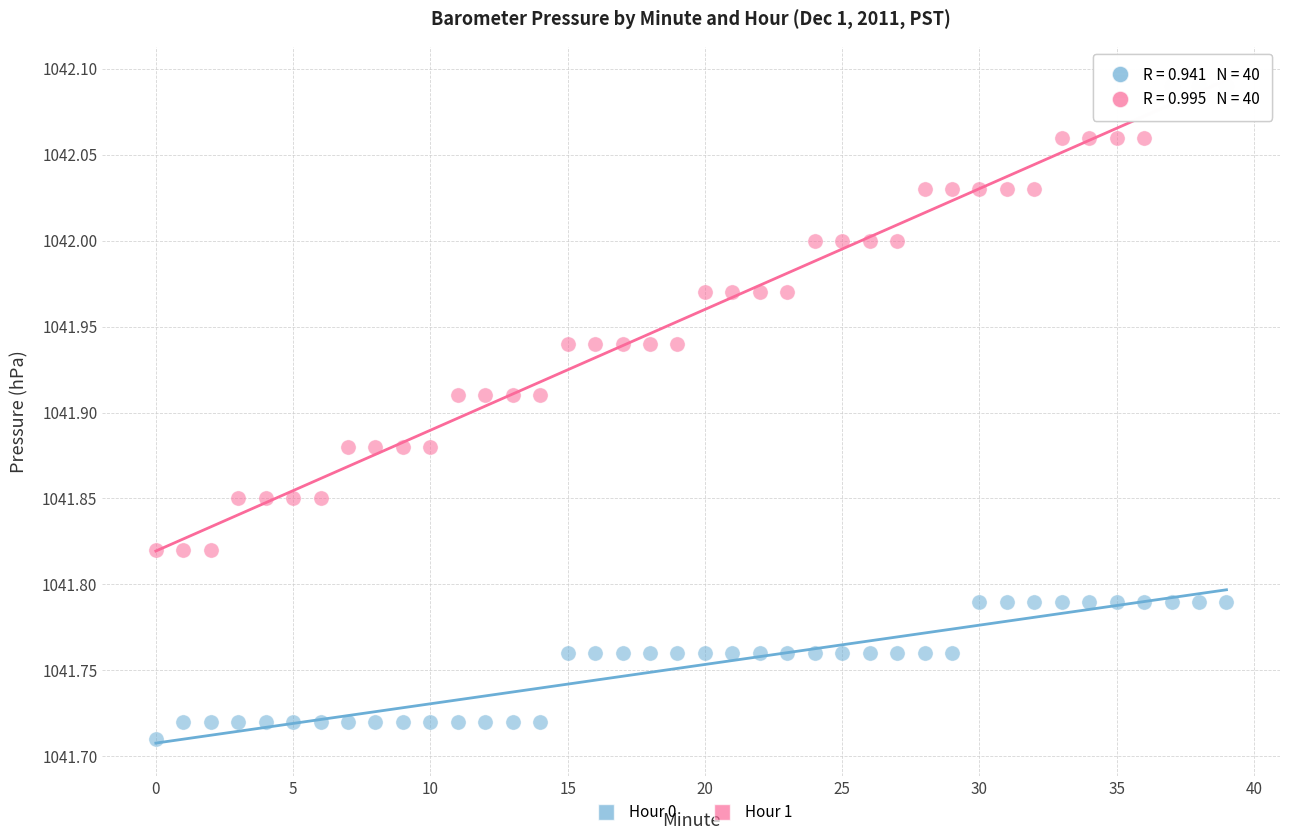

Across all data points, what is the range of Y values (max minus min)?

0.4